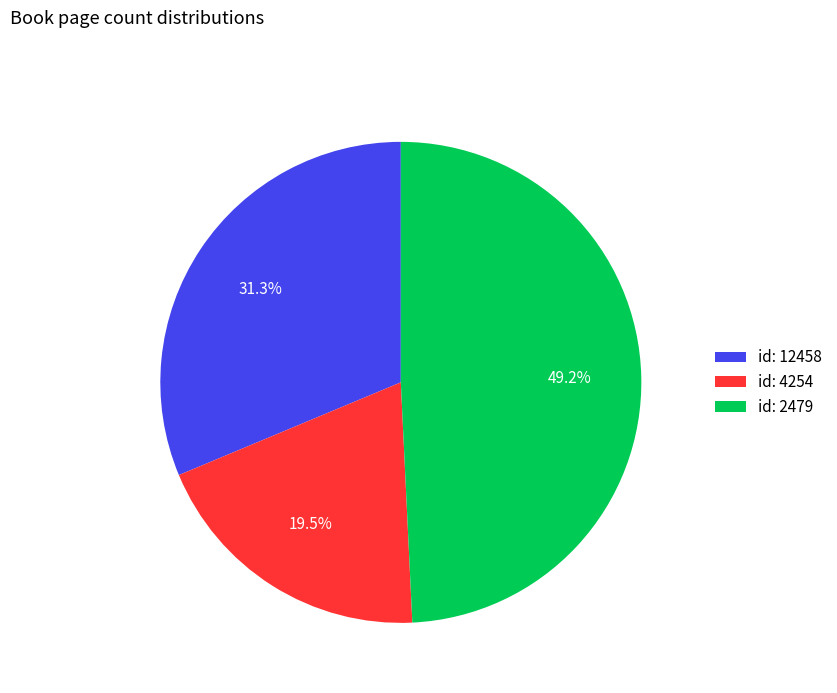

What is the total percentage of id: 2479 and id: 12458?

80.5%